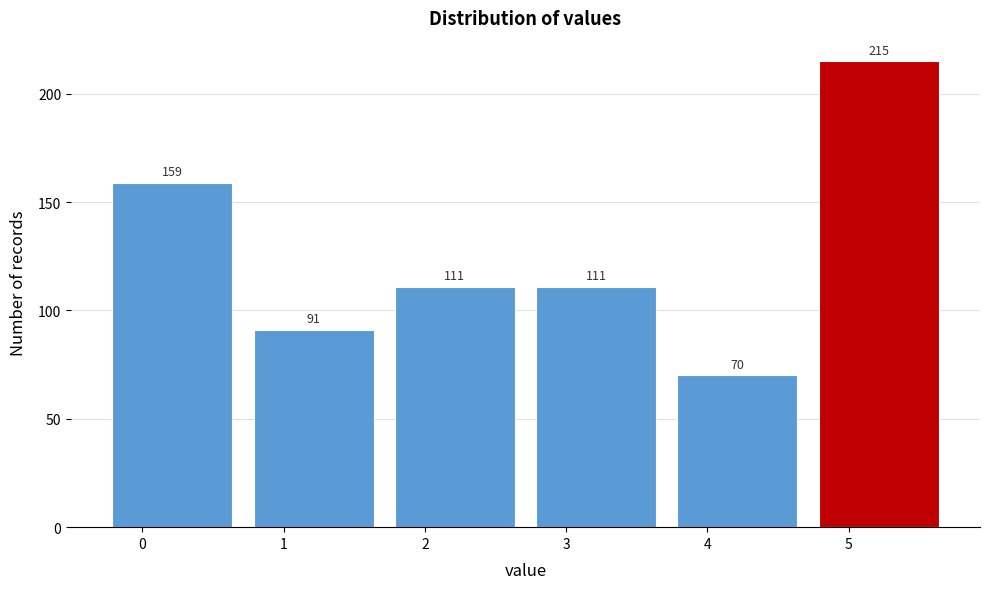

Reading left to right, list all the values displayed in this chart.

0=159	1=91	2=111	3=111	4=70	5=215